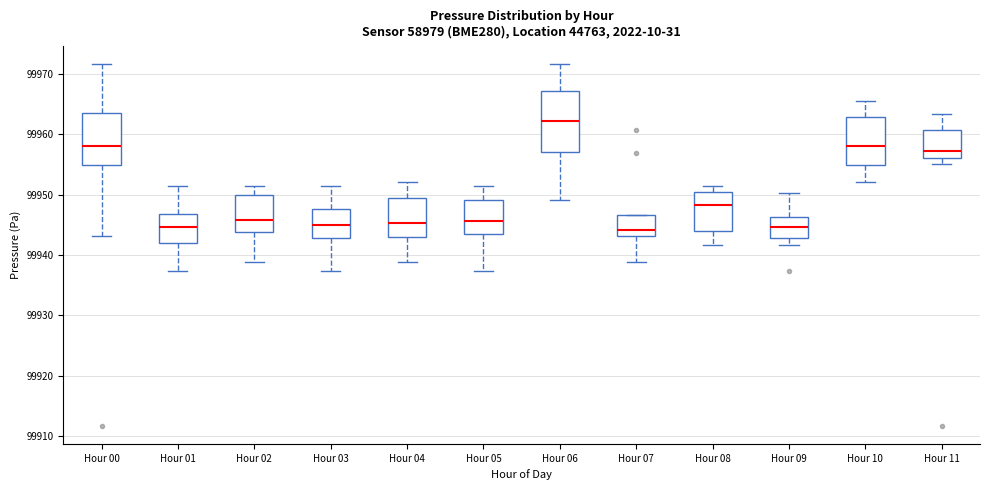

Reading left to right, read every box against the y-axis: the position of its median line, the range the box covers, and the ends of its whiskers. The values are not printed on the chart, so give them approximately, as read against the axis.

Hour 00: median 99958, box 99955 to 99963, whiskers 99943 to 99972
Hour 01: median 99945, box 99942 to 99947, whiskers 99937 to 99951
Hour 02: median 99946, box 99944 to 99950, whiskers 99939 to 99951
Hour 03: median 99945, box 99943 to 99948, whiskers 99937 to 99951
Hour 04: median 99945, box 99943 to 99950, whiskers 99939 to 99952
Hour 05: median 99946, box 99943 to 99949, whiskers 99937 to 99951
Hour 06: median 99962, box 99957 to 99967, whiskers 99949 to 99972
Hour 07: median 99944, box 99943 to 99947, whiskers 99939 to 99947
Hour 08: median 99948, box 99944 to 99950, whiskers 99942 to 99951
Hour 09: median 99945, box 99943 to 99946, whiskers 99942 to 99950
Hour 10: median 99958, box 99955 to 99963, whiskers 99952 to 99966
Hour 11: median 99957, box 99956 to 99961, whiskers 99955 to 99963